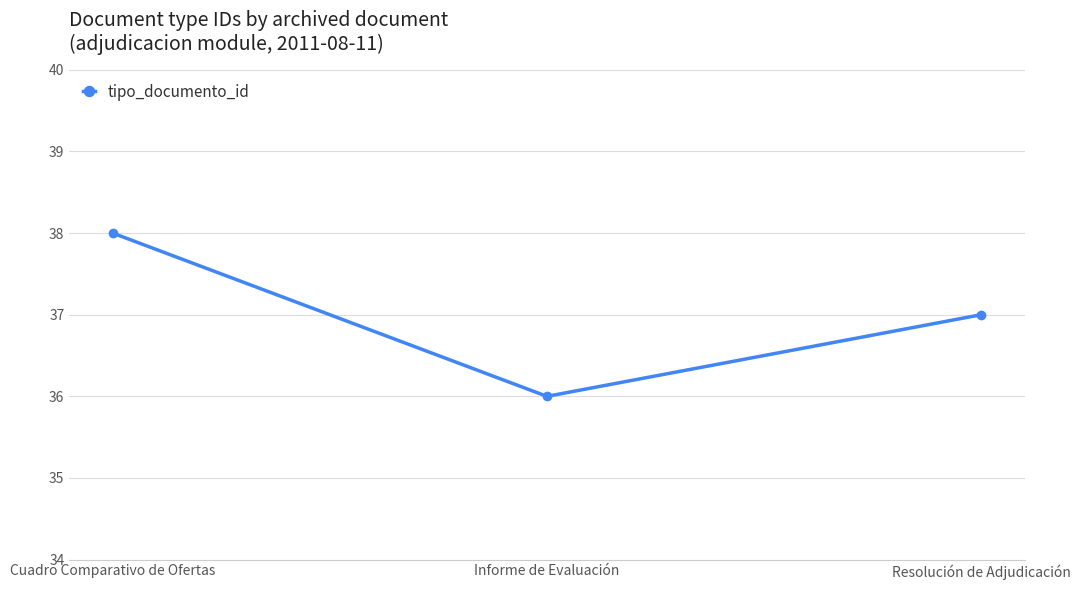

What is the average value?

37